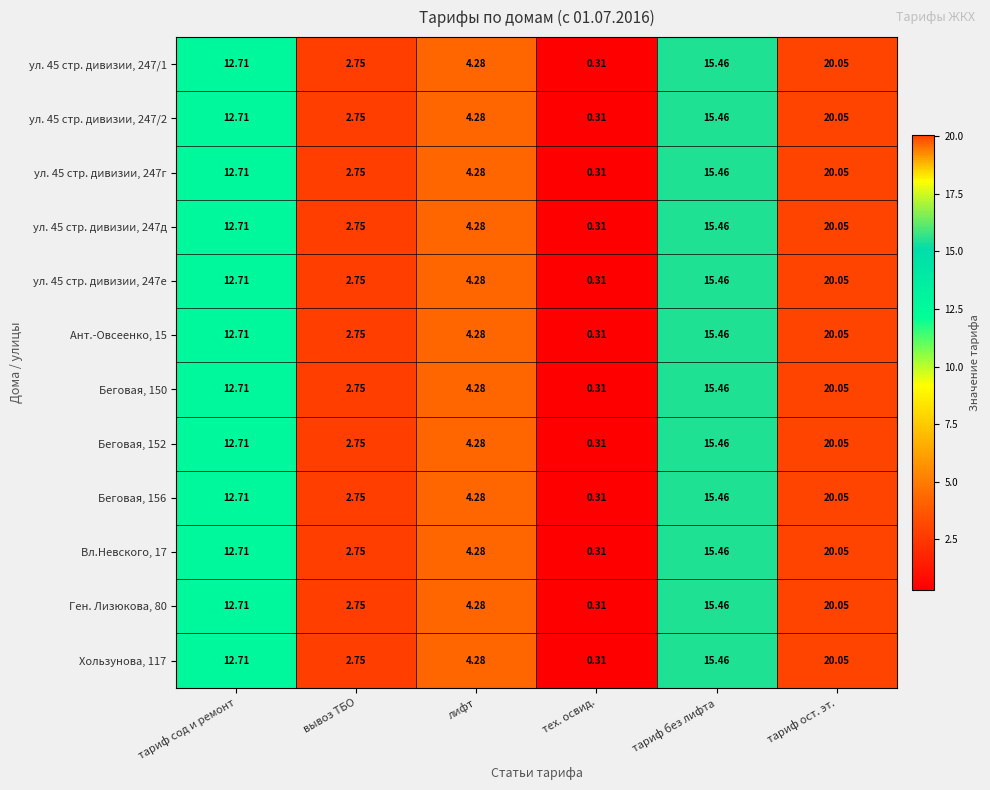

Is the value of Беговая, 150 at тариф сод и ремонт greater than the value of Ген. Лизюкова, 80 at тариф ост. эт.?

No